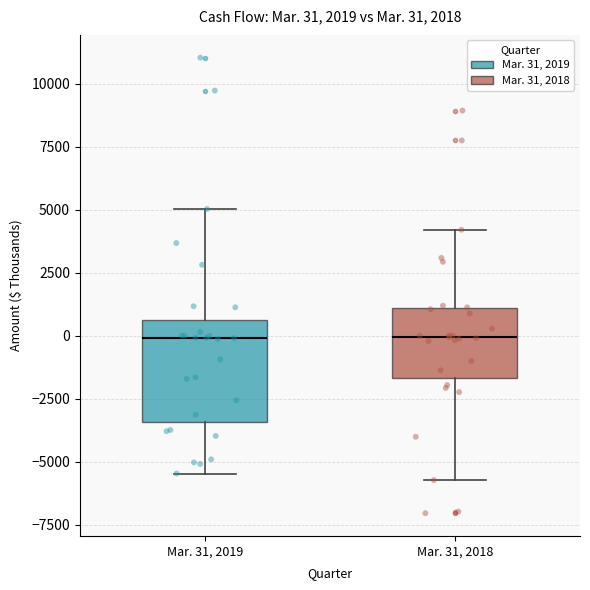

Which box is the tallest, from its lower edge to its upper edge?

Mar. 31, 2019